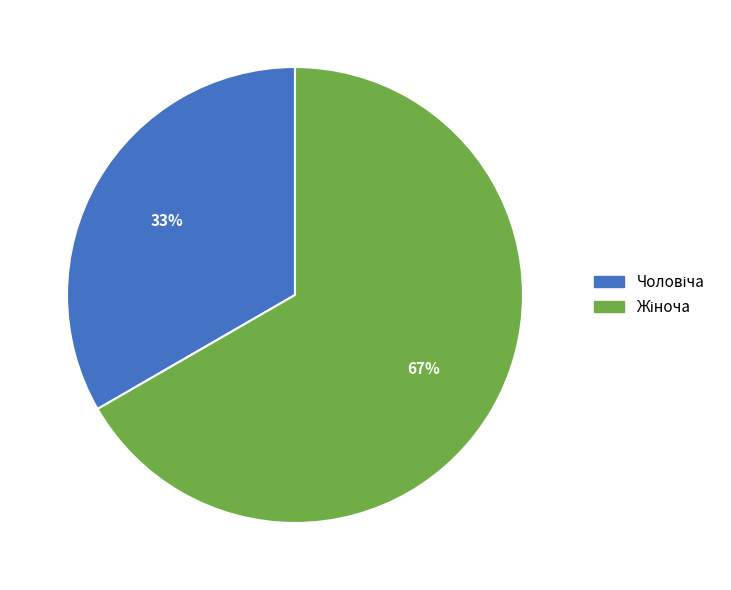

Is there any slice that represents more than half of the pie?

Yes